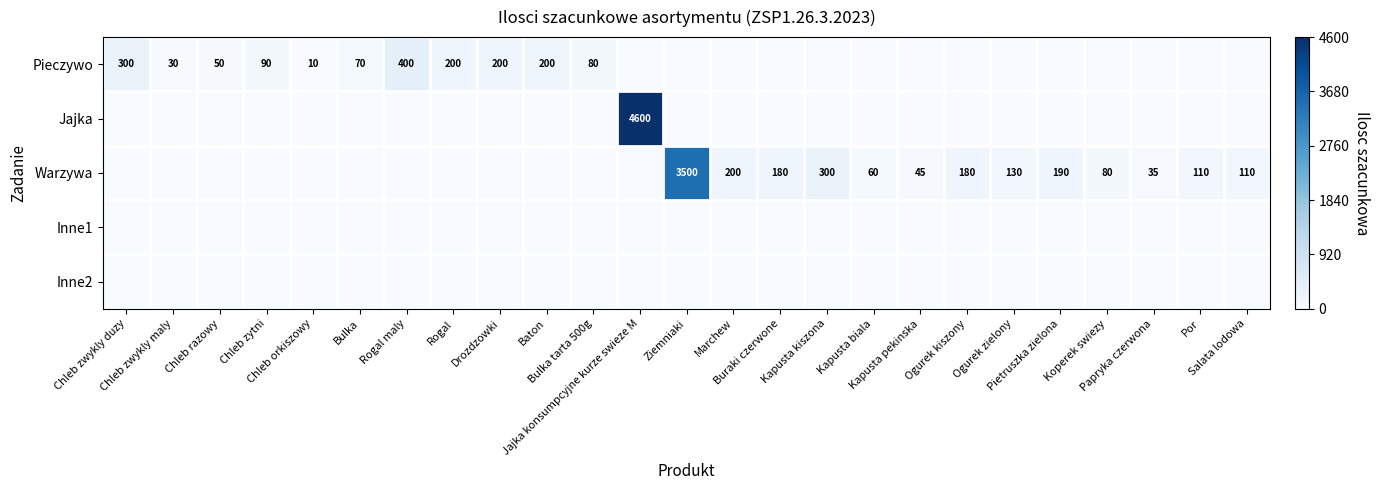

List the series in order of their peak value, lowest first.

Inne1, Inne2, Pieczywo, Warzywa, Jajka